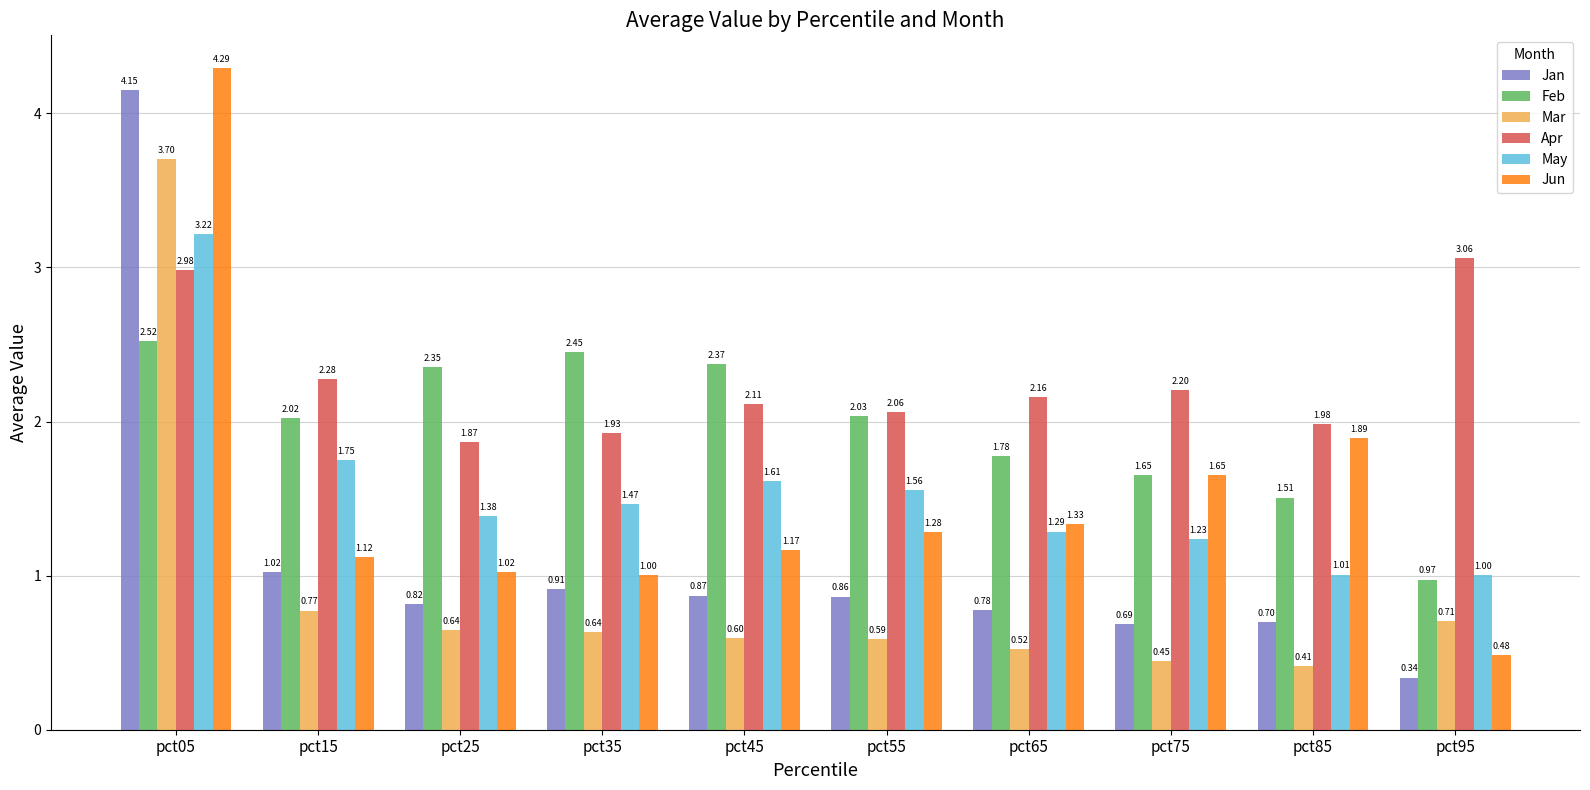

The Jun series shows 5.6 at pct05. True or false?

False